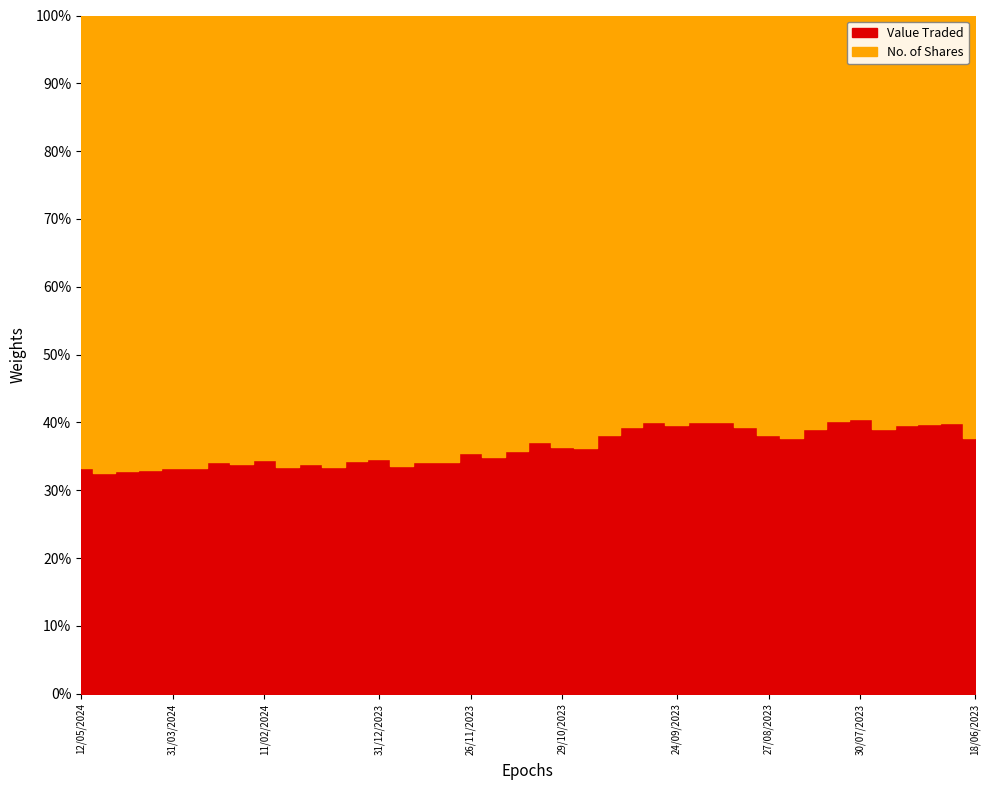

How many lines are shown in the chart?

2